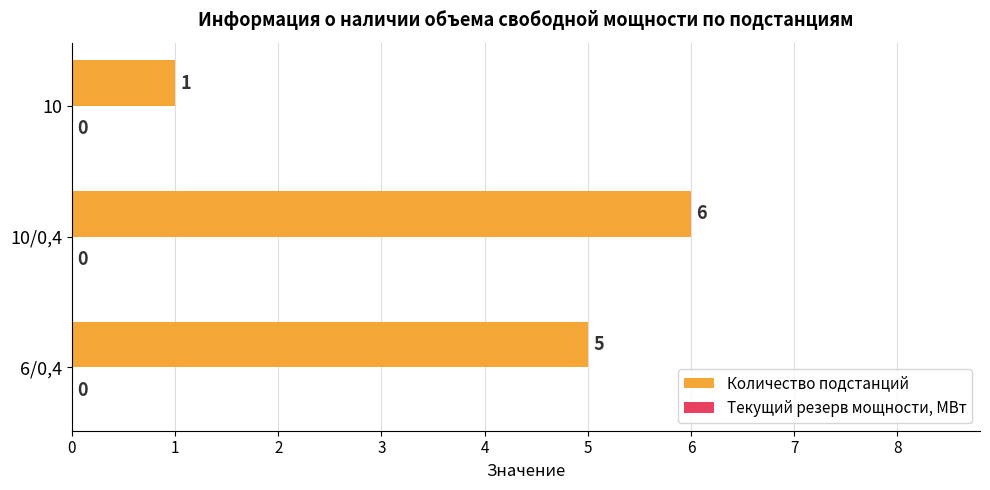

What is the ratio of the value at 6/0,4 to the value at 10?

5.0